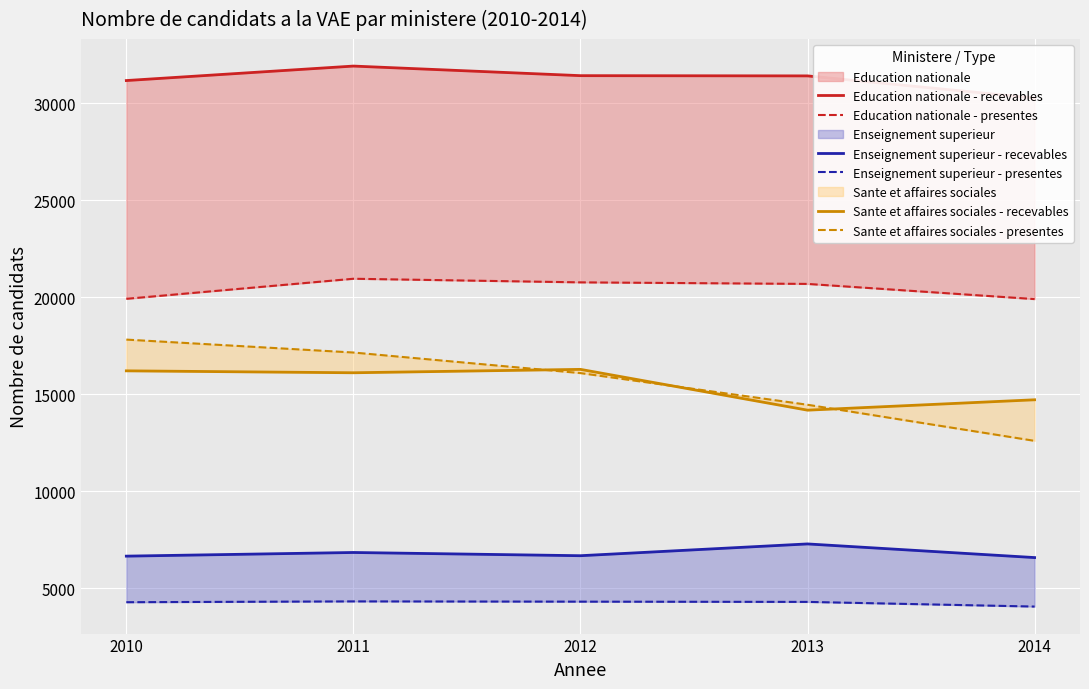

Which series has the largest total across all categories?

Education nationale - recevables